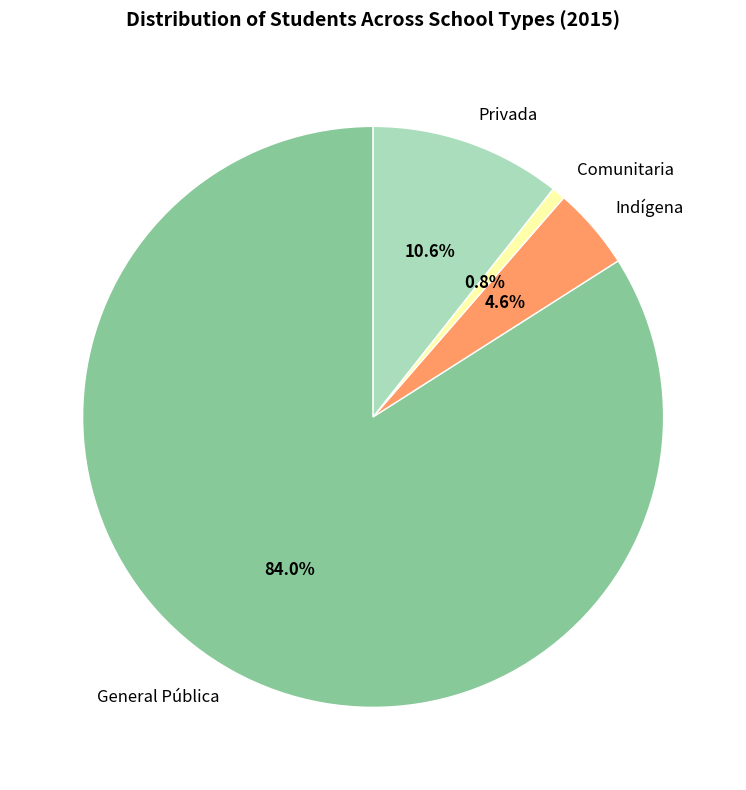

What is the ratio of the value at Privada to the value at Comunitaria?

14.2